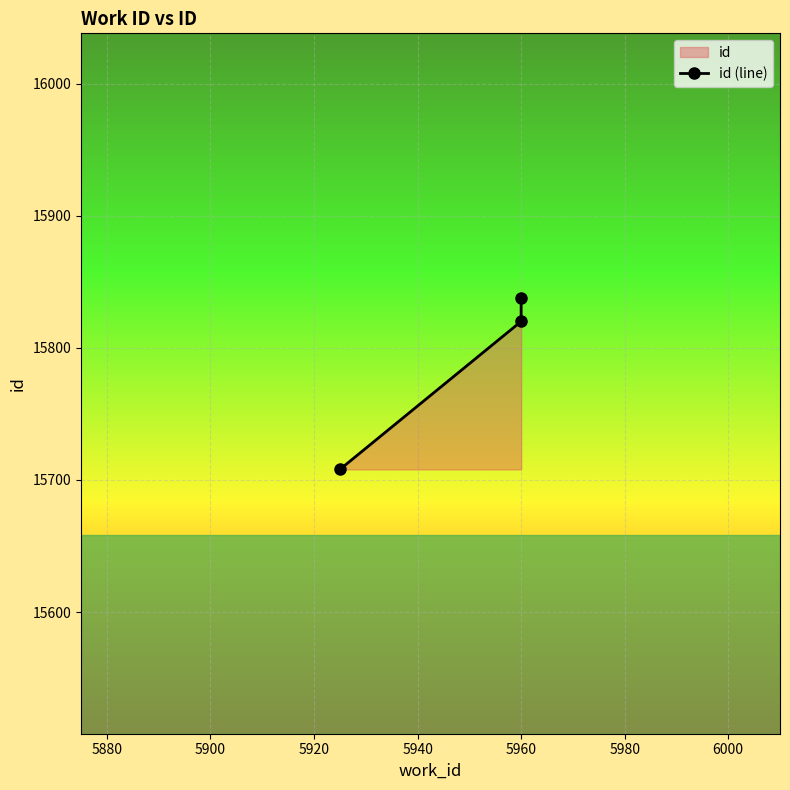

What is the smallest value displayed?

15708